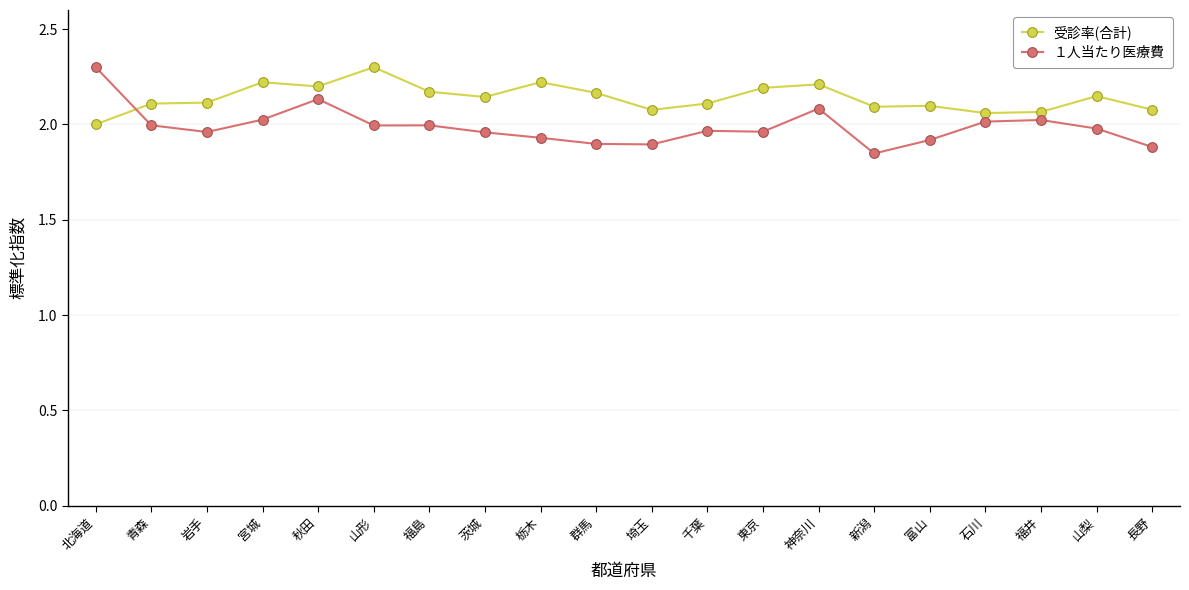

True or false: １人当たり医療費 and 受診率(合計) intersect in this chart.

True